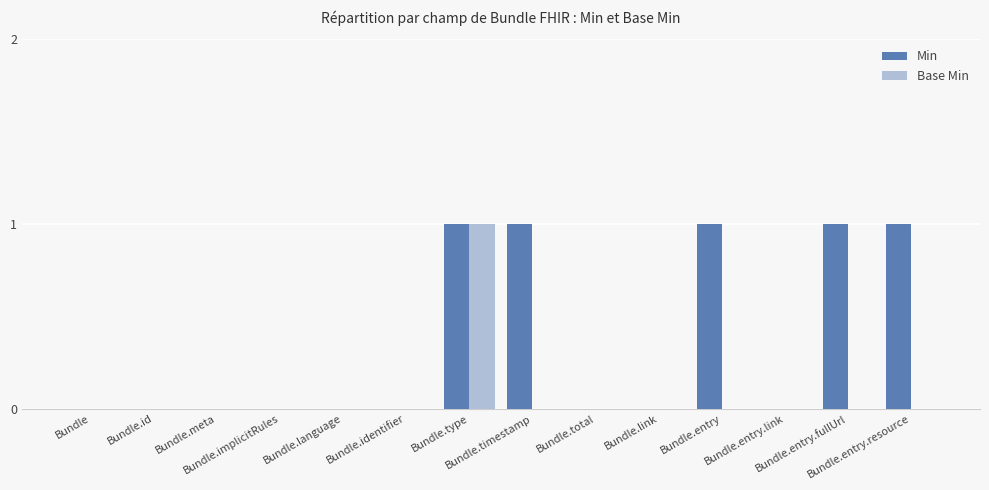

How many groups of bars are there?

14